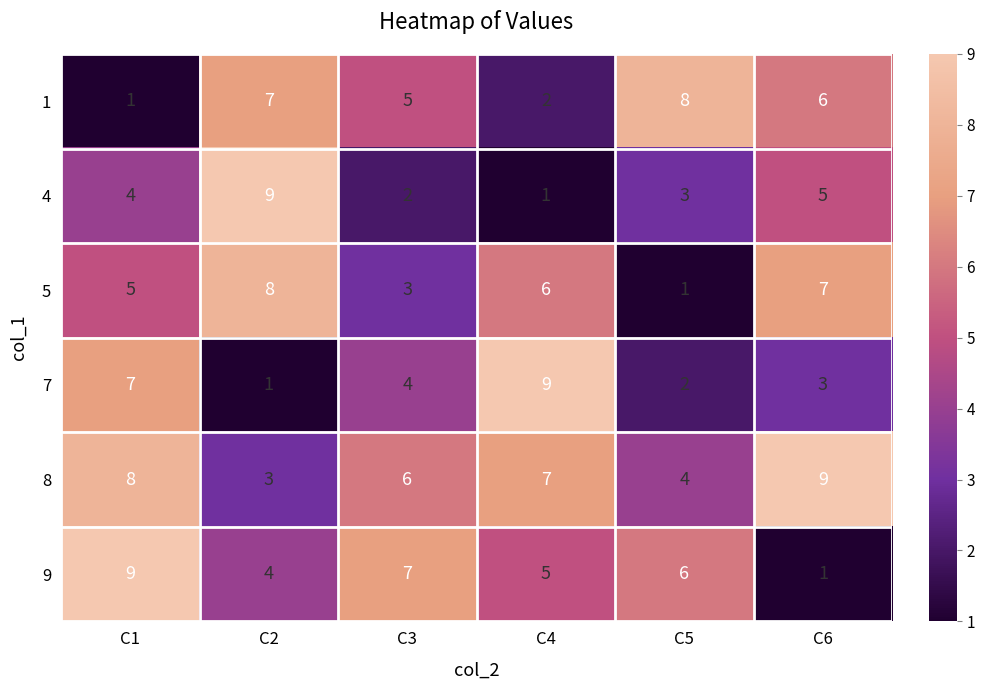

At which label is 1 closest to 4?

C3